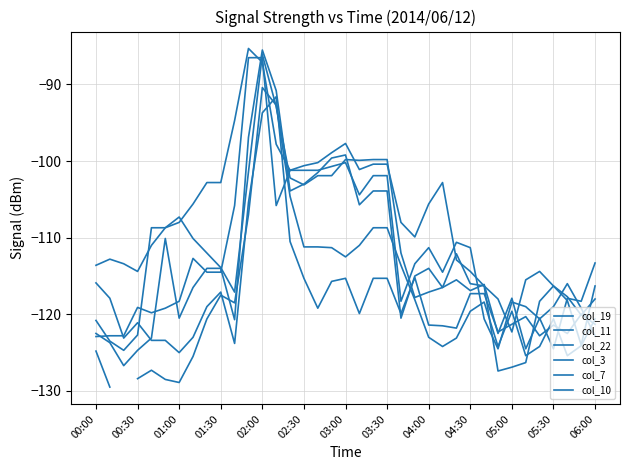

How many data points in col_22 are less than -119?

21